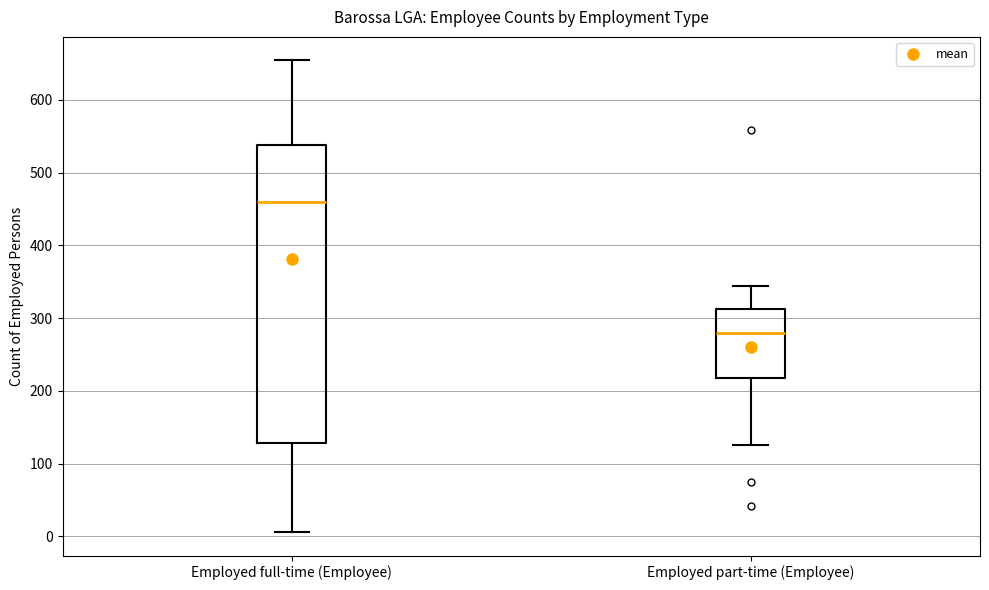

Which box has the highest median line?

Employed full-time (Employee)